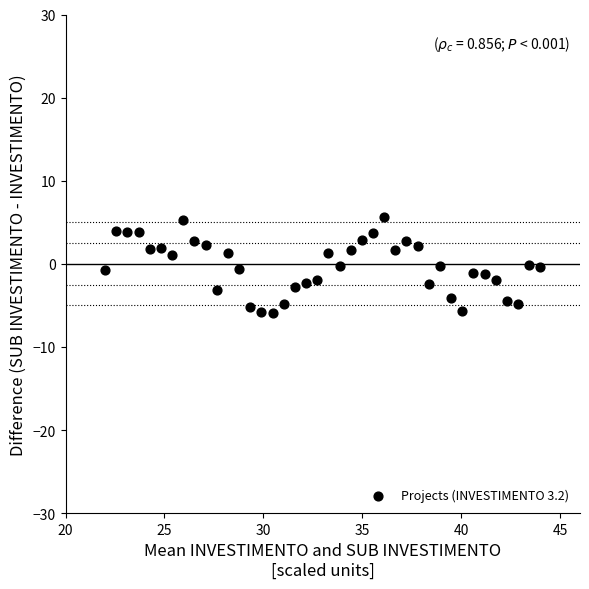

What is the range of Y values (max minus min)?

11.5